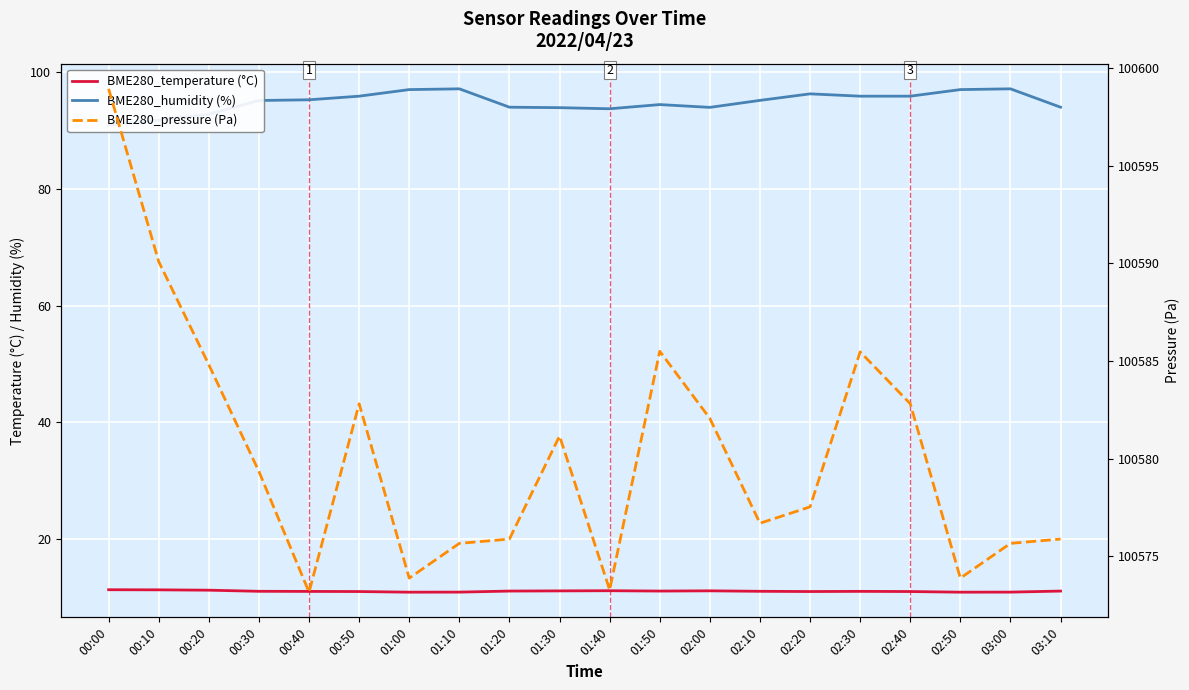

Which series has the largest total across all categories?

BME280_pressure (Pa)